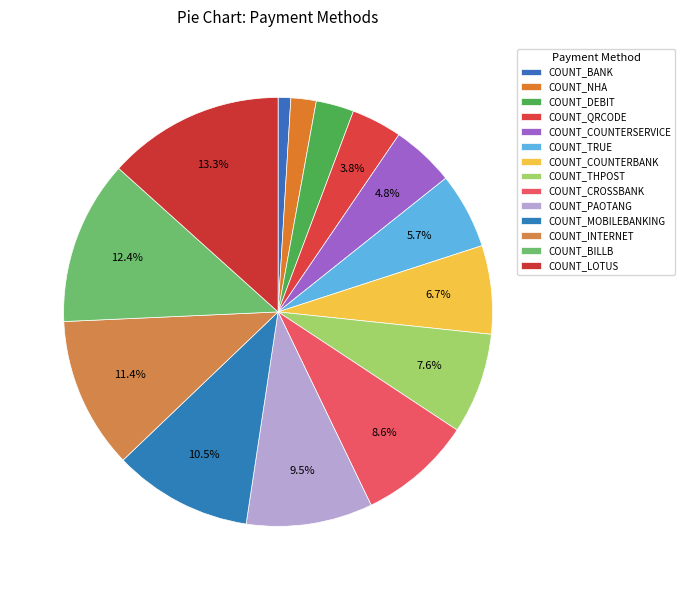

How many segments does this pie chart have?

14